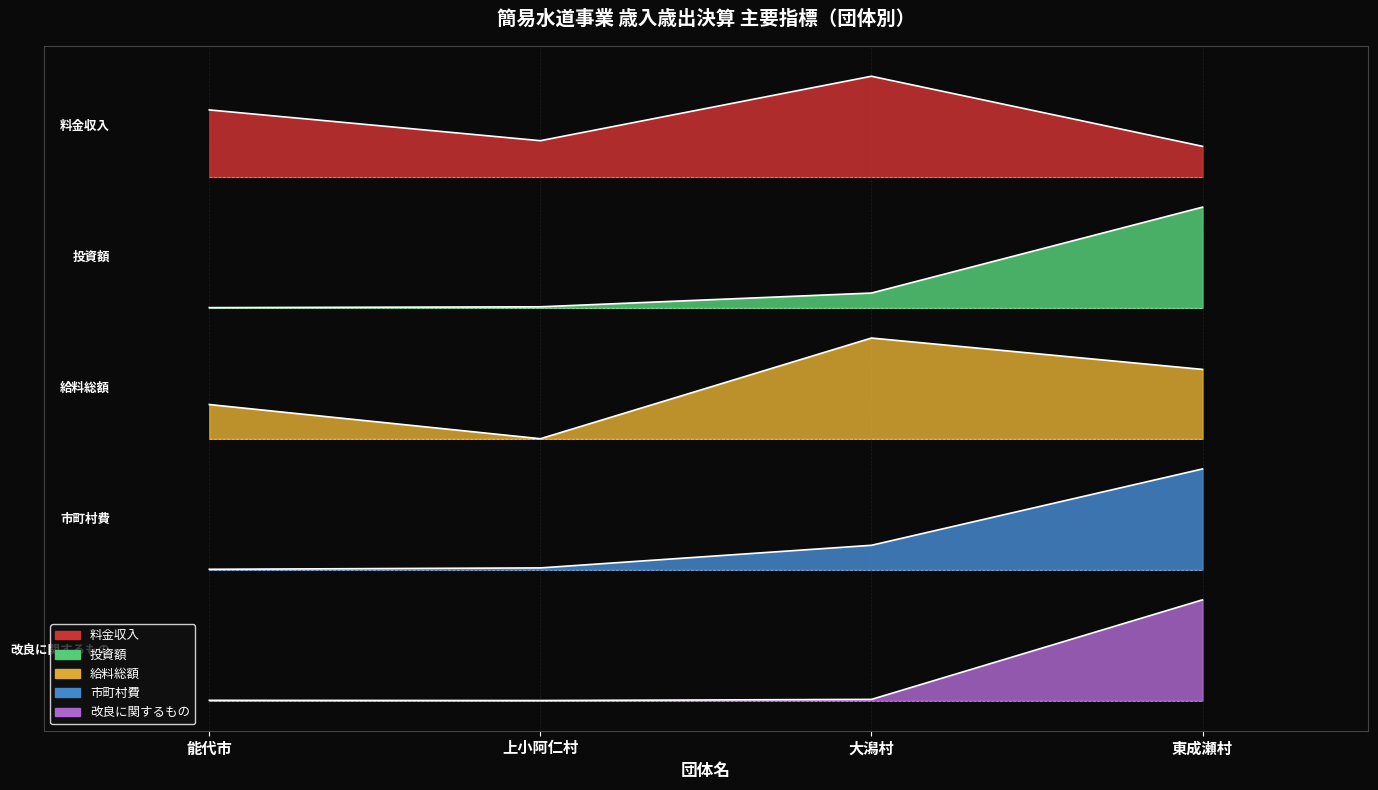

Between 能代市 and 東成瀬村, which series saw the biggest shift?

投資額